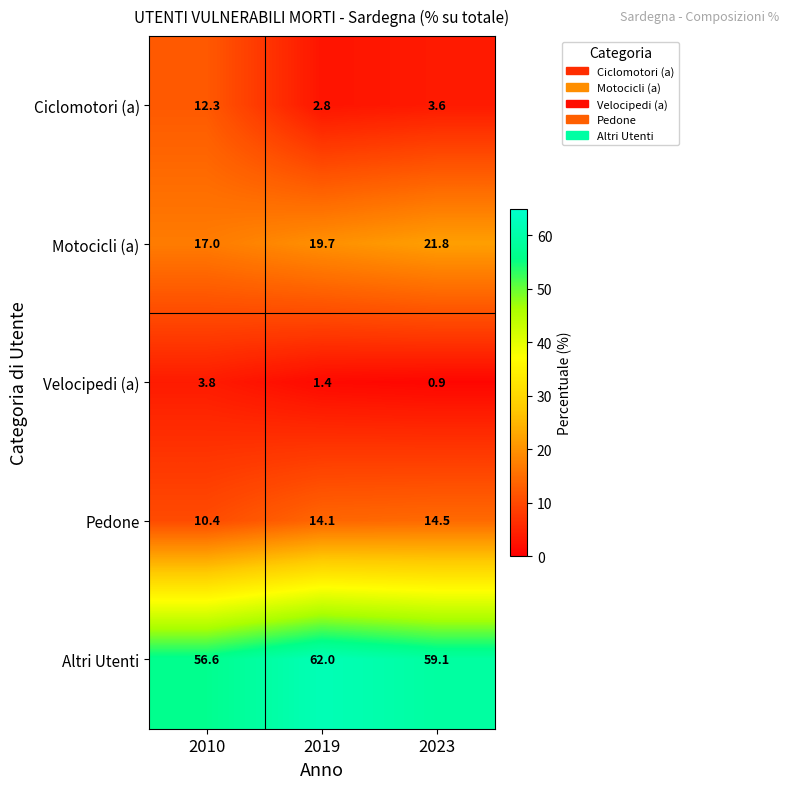

Which series has the largest range (max minus min)?

Ciclomotori (a)